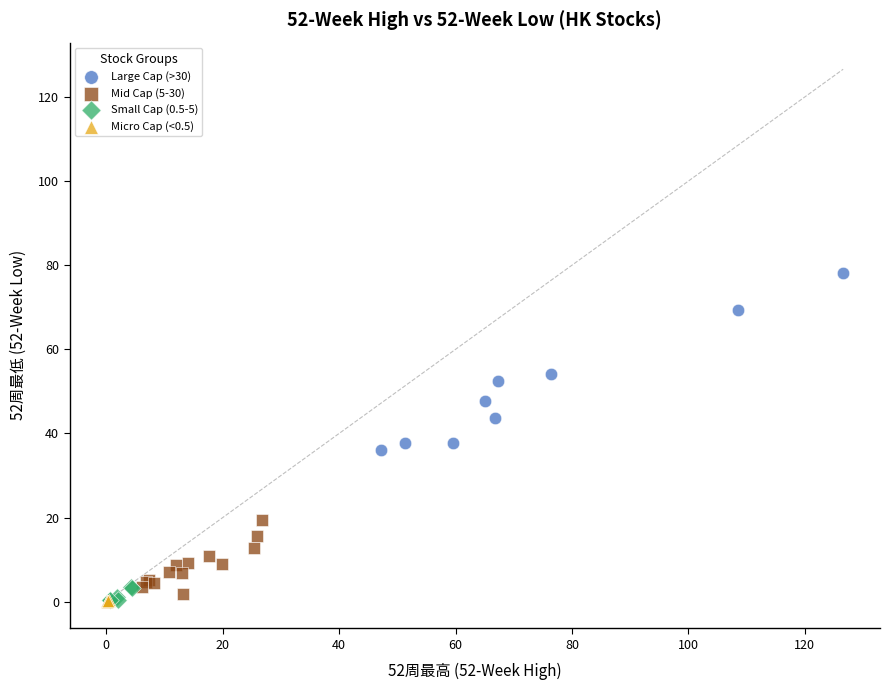

Which series contains the highest Y value?

Large Cap (>30)